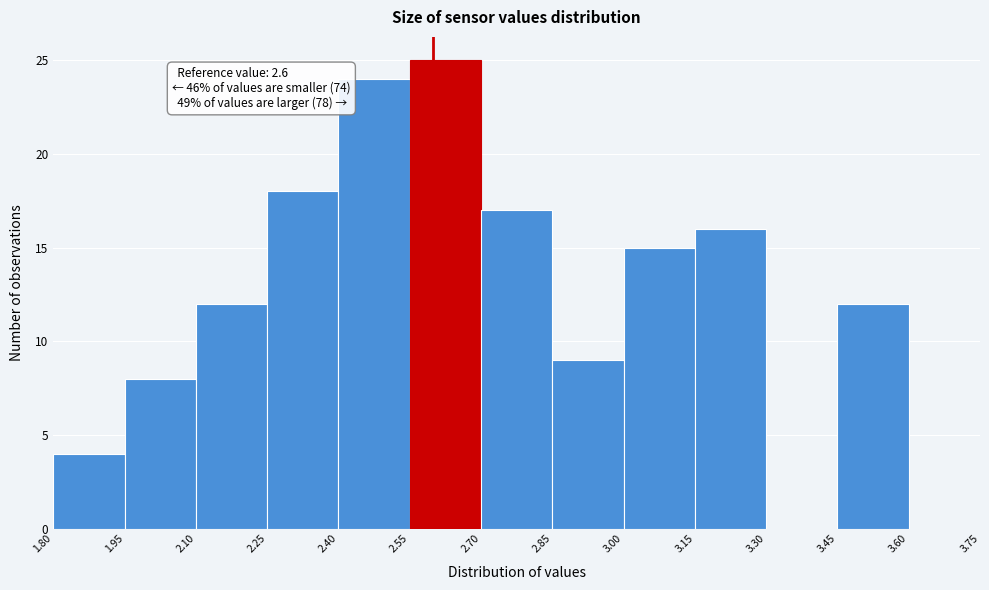

Over which range of the x-axis is the bar tallest?

2.55 to 2.70